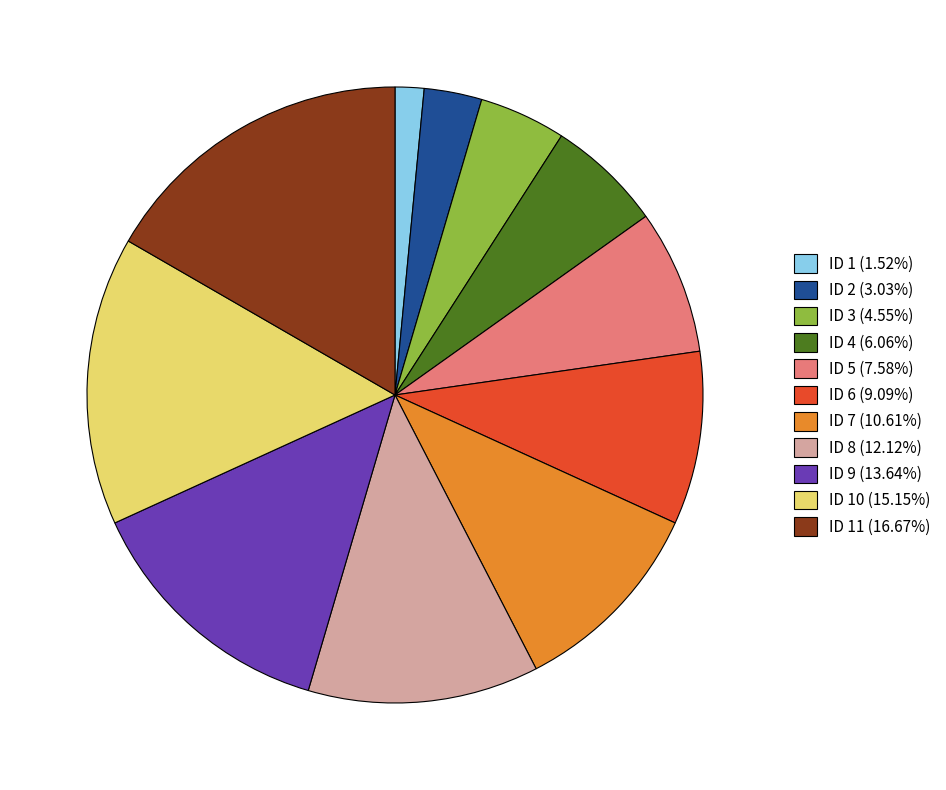

Does ID 3 (4.55%) represent more than half of the total?

No